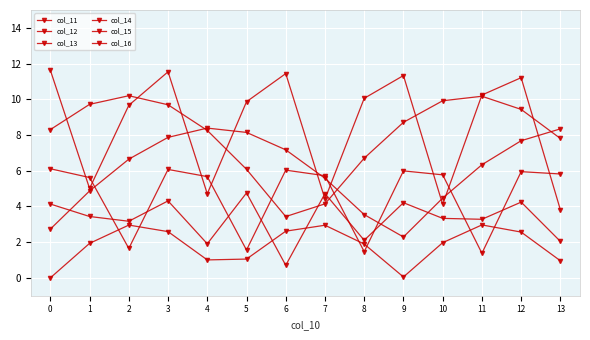

True or false: col_11 and col_15 cross at least once.

False